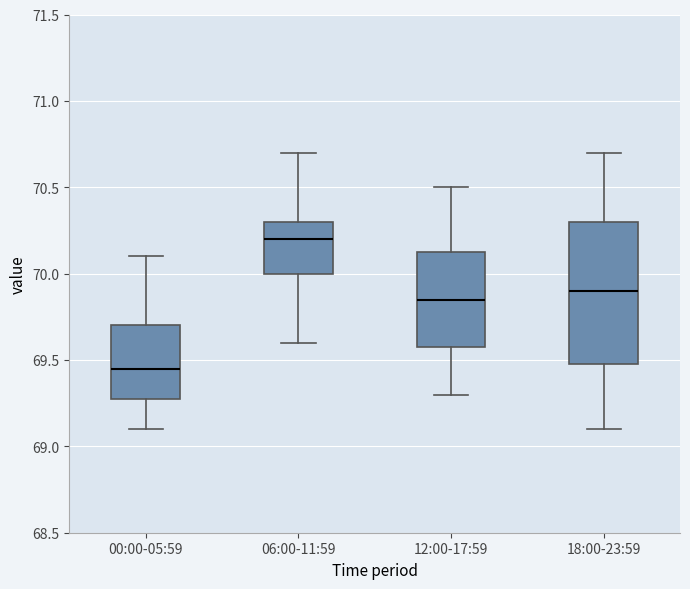

Which box has the highest median line?

06:00-11:59